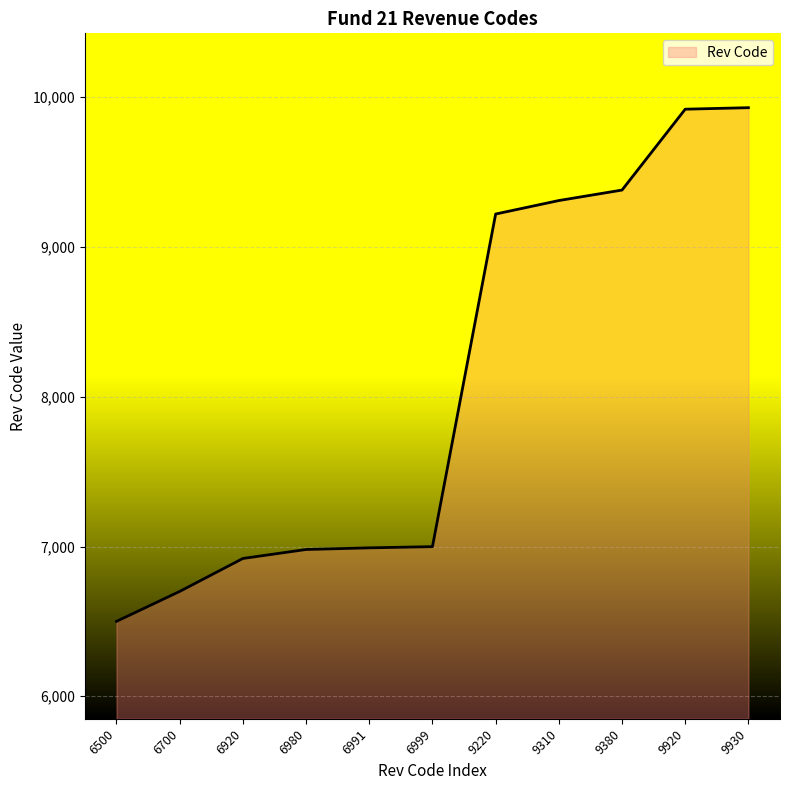

How many series are shown in this chart?

1